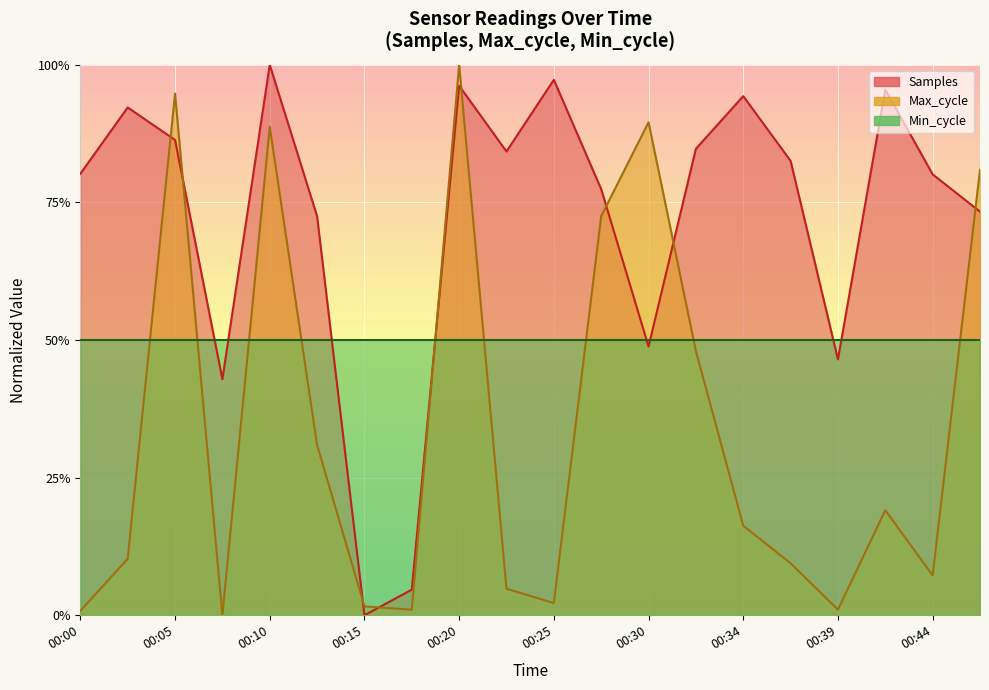

Between 00:13 and 00:44, which series saw the biggest shift?

Max_cycle